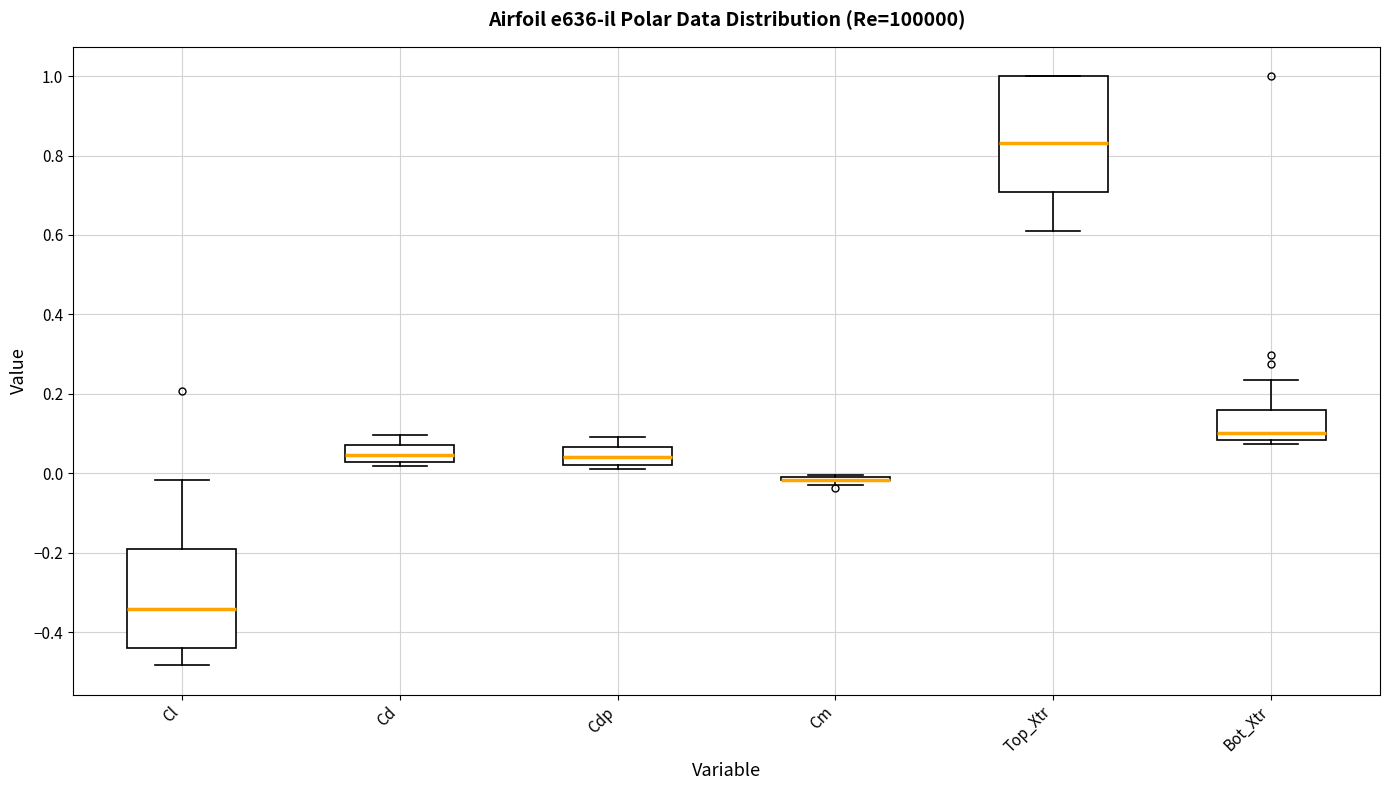

Comparing the boxes themselves (not the whiskers), which one is the tallest?

Top_Xtr